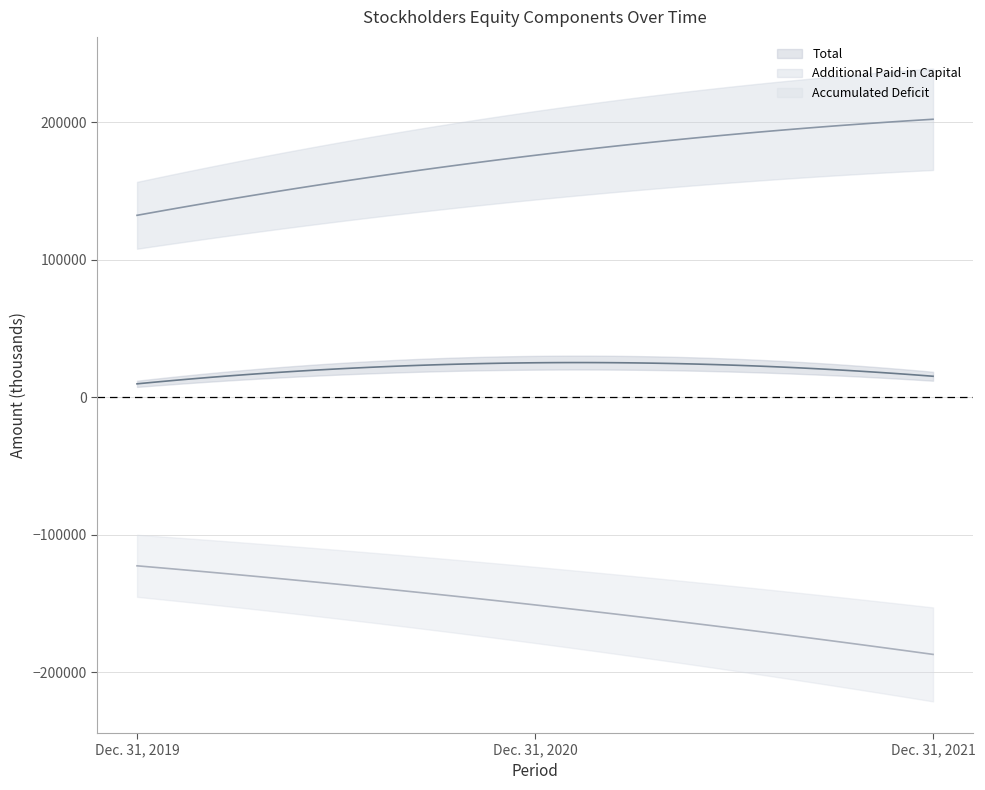

What is the value of the Additional Paid-in Capital point at the 1st from the left?

132214